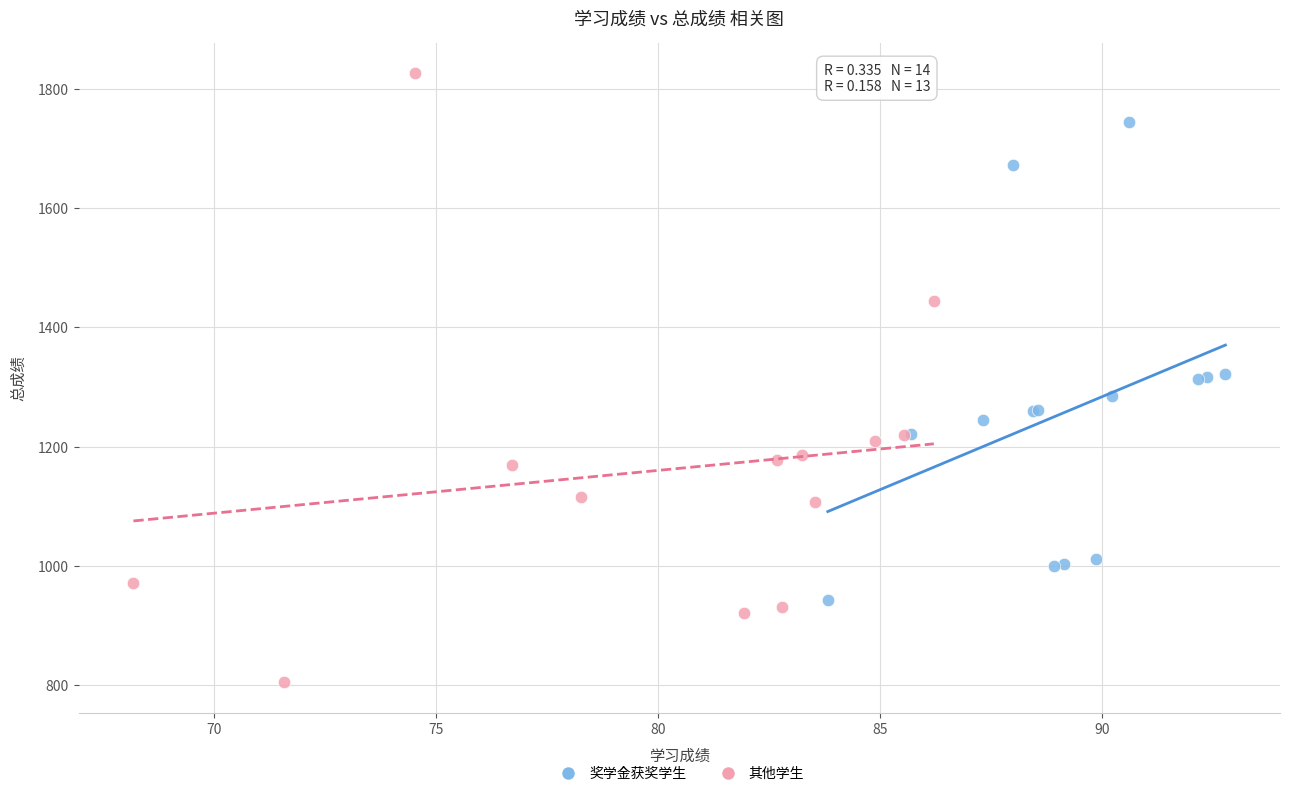

Which series has the widest spread of Y values?

其他学生